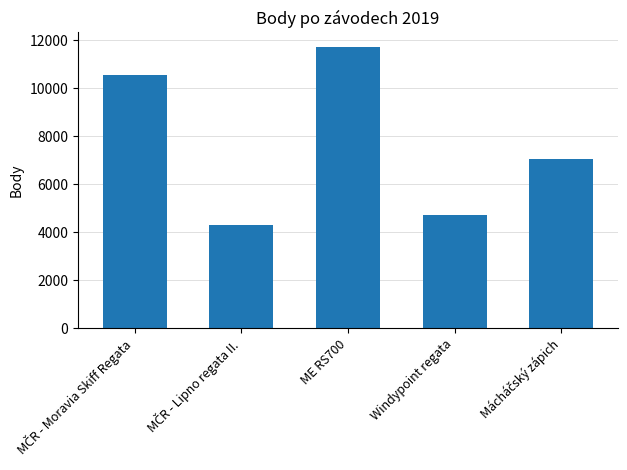

Reading left to right, what are all the values shown in this chart?

10550	4290	11740	4725	7029